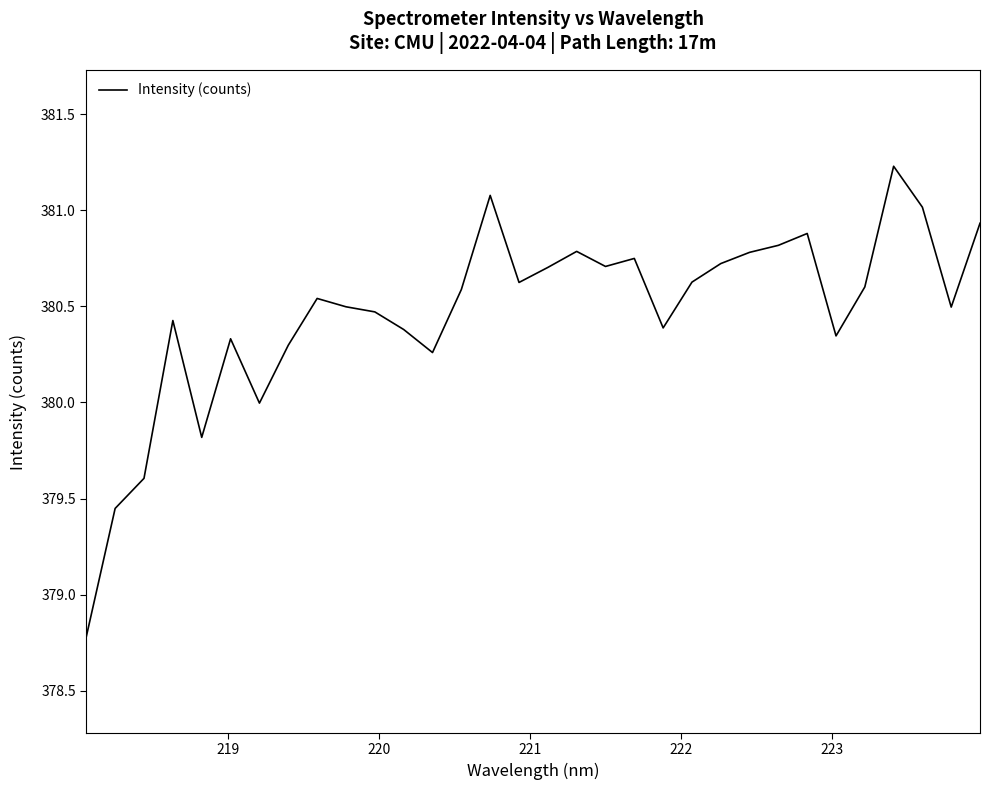

What is the minimum value shown in the chart?

378.8